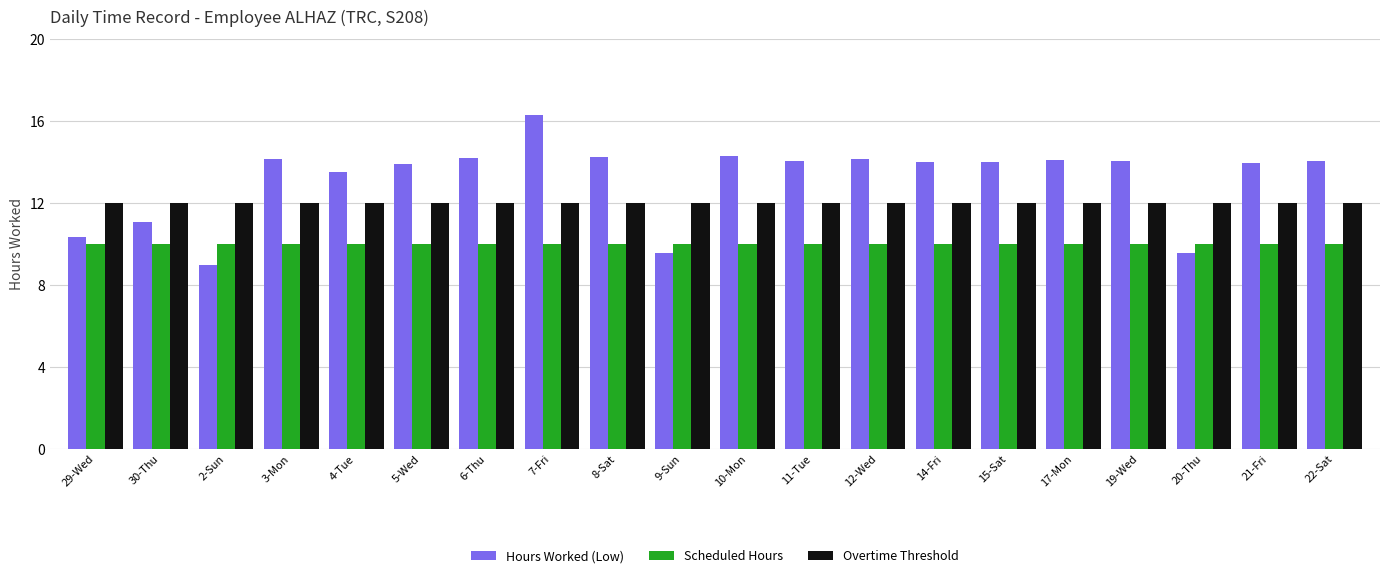

At how many categories does at least one series exceed 11?

20